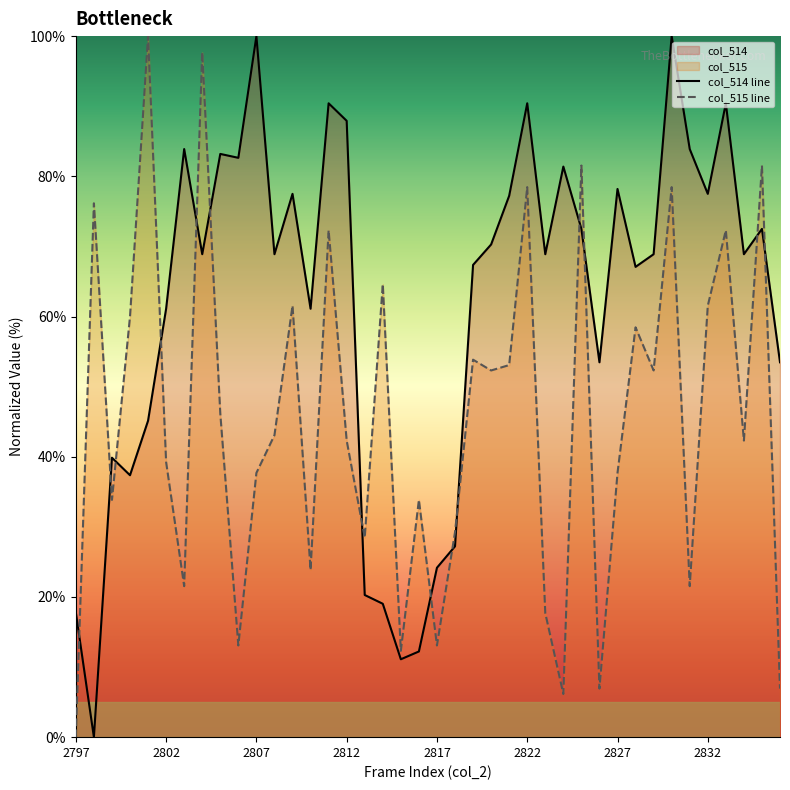

At how many categories does at least one series exceed 32?

35